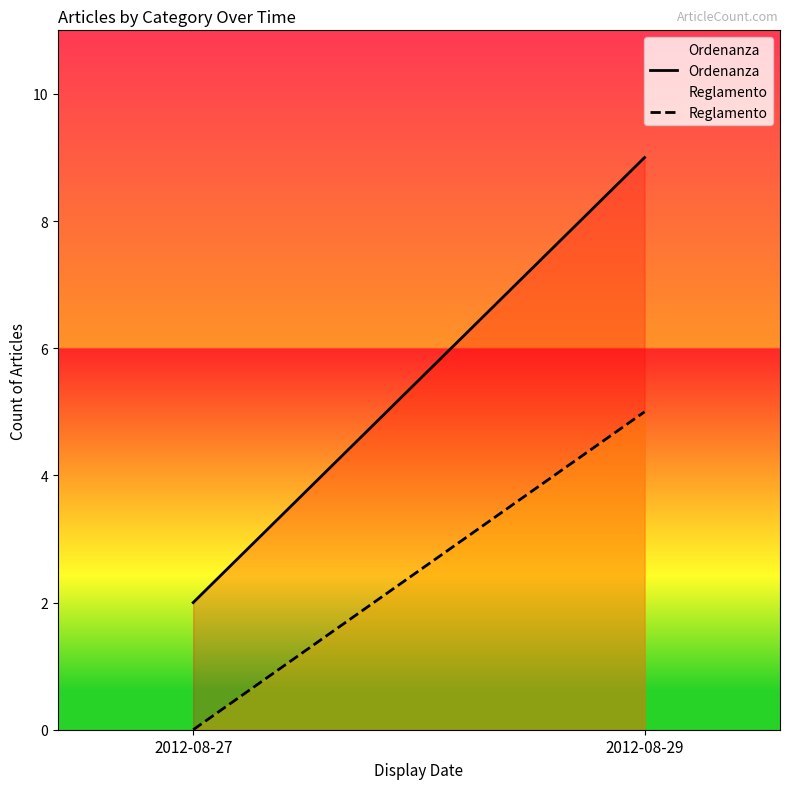

What is the spread (max minus min) of values at 2012-08-27?

2